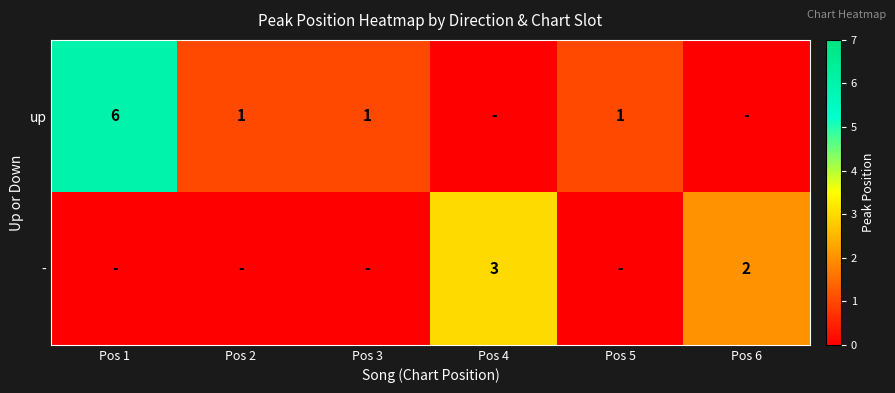

True or false: up has a value of 0 at Pos 5.

False